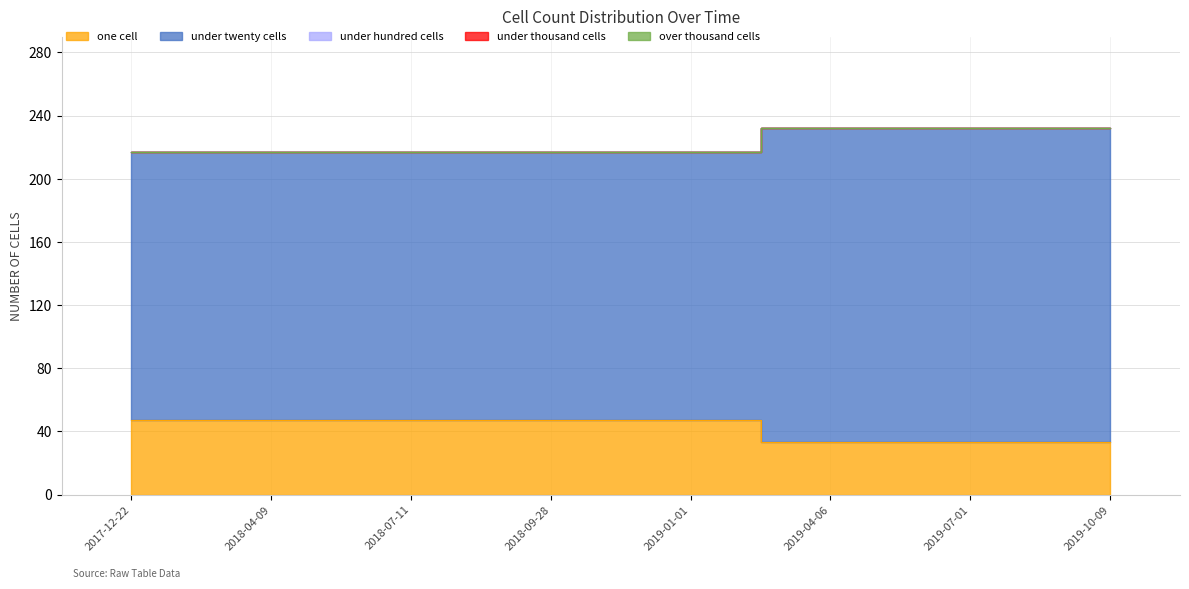

Which label corresponds to the largest value in the chart?

2019-04-06